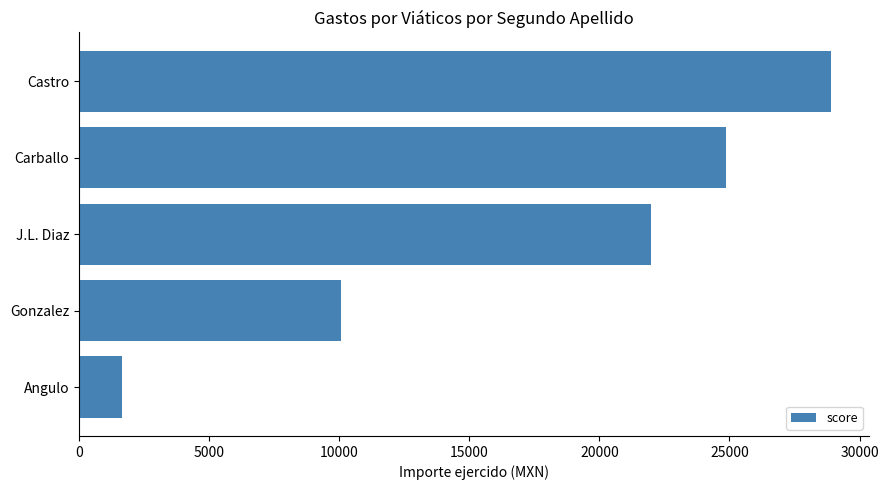

True or false: the data shows 21982.0 at J.L. Diaz.

True